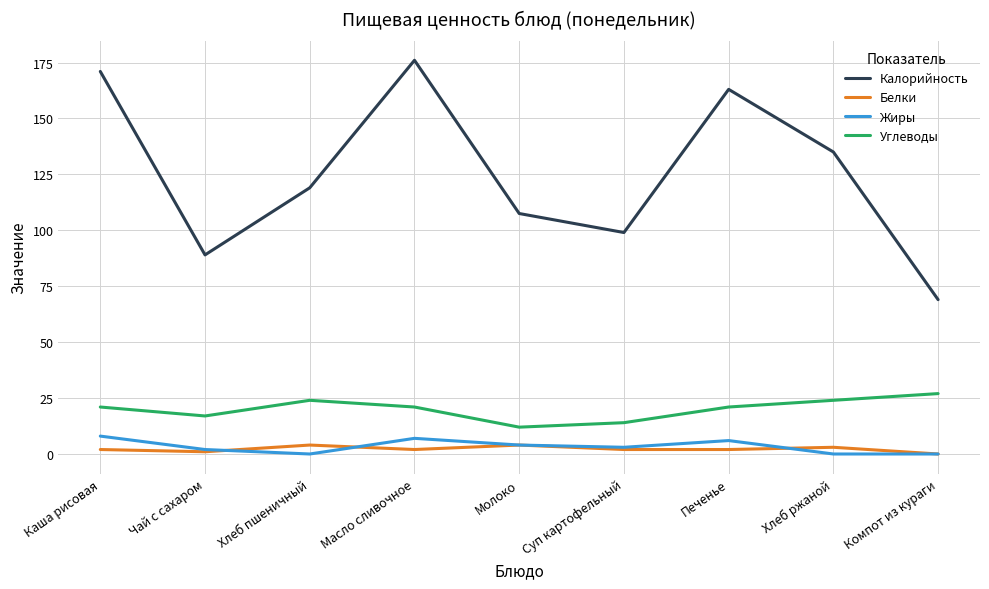

In Белки, how many points are higher than both neighbors (excluding endpoints)?

3